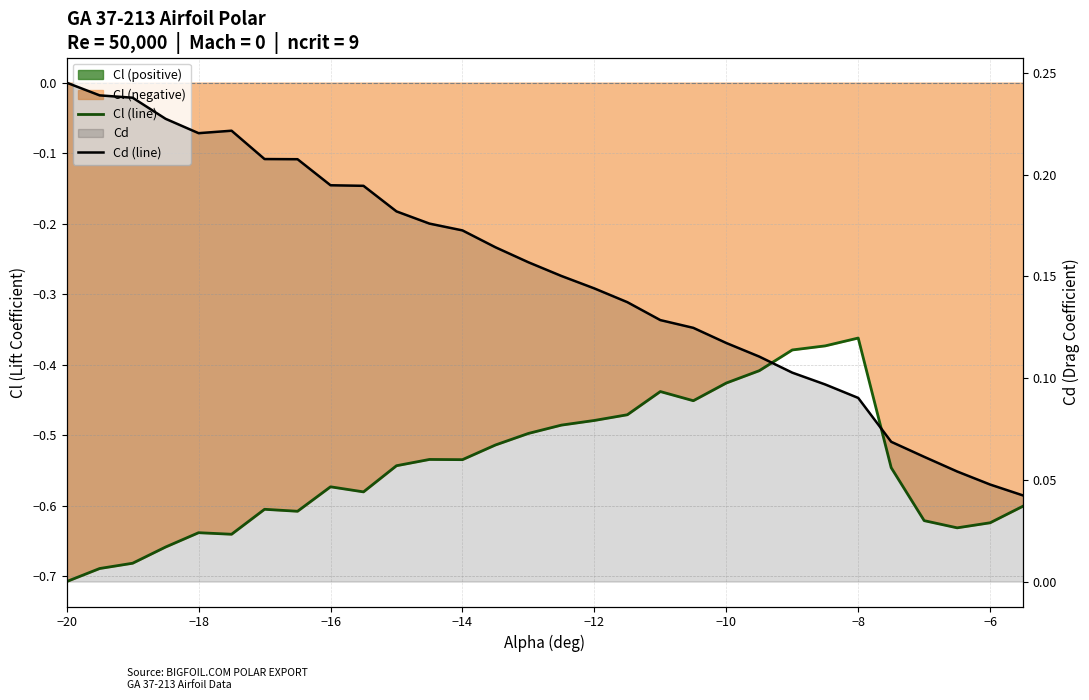

Reading right to left, what are all the values shown in this chart?

Cl (line): -0.6	-0.6	-0.6	-0.6	-0.5	-0.4	-0.4	-0.4	-0.4	-0.4	-0.5	-0.4	-0.5	-0.5	-0.5	-0.5	-0.5	-0.5	-0.5	-0.5	-0.6	-0.6	-0.6	-0.6	-0.6	-0.6	-0.7	-0.7	-0.7	-0.7
Cd (line): 0.0	0.0	0.1	0.1	0.1	0.1	0.1	0.1	0.1	0.1	0.1	0.1	0.1	0.1	0.2	0.2	0.2	0.2	0.2	0.2	0.2	0.2	0.2	0.2	0.2	0.2	0.2	0.2	0.2	0.2